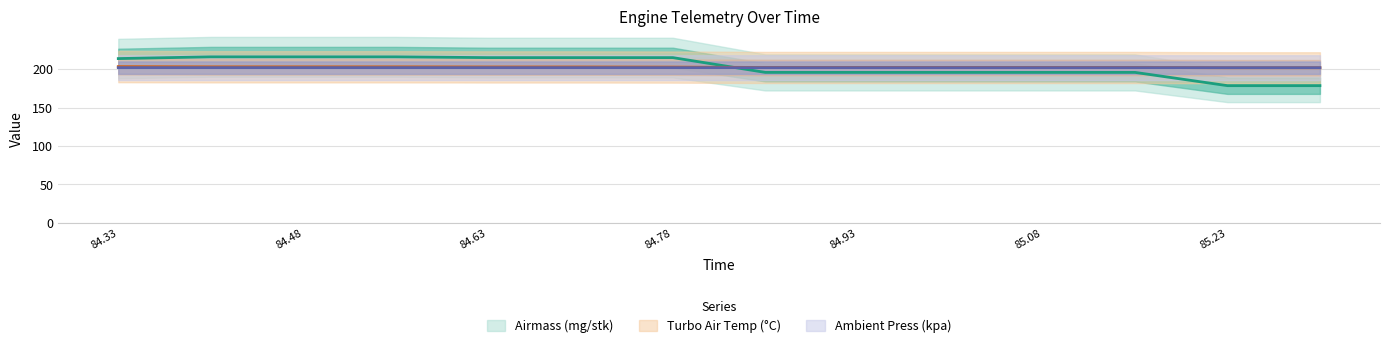

Rank the series by their average value, from highest to lowest.

Airmass (mg/stk), Turbo Air Temp (°C), Ambient Press (kpa)